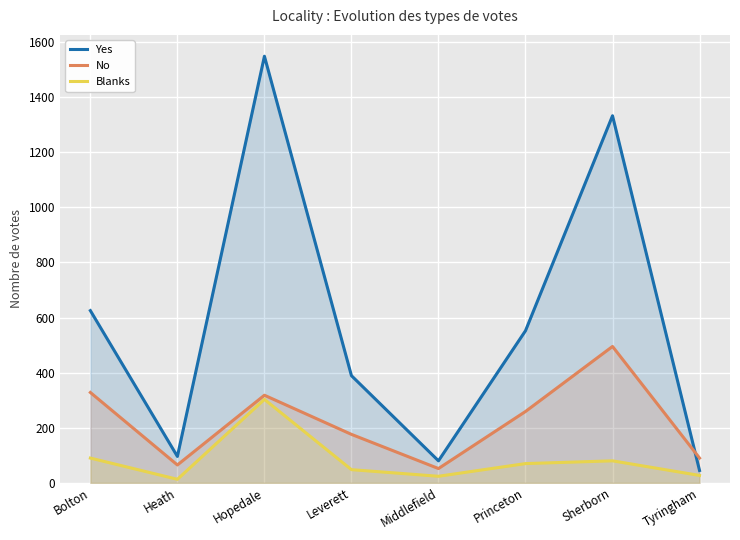

Reading left to right, list all the values displayed in this chart.

Yes: Bolton=625	Heath=96	Hopedale=1548	Leverett=389	Middlefield=80	Princeton=552	Sherborn=1332	Tyringham=45
No: Bolton=328	Heath=65	Hopedale=318	Leverett=176	Middlefield=52	Princeton=259	Sherborn=495	Tyringham=90
Blanks: Bolton=90	Heath=13	Hopedale=303	Leverett=48	Middlefield=24	Princeton=70	Sherborn=80	Tyringham=27